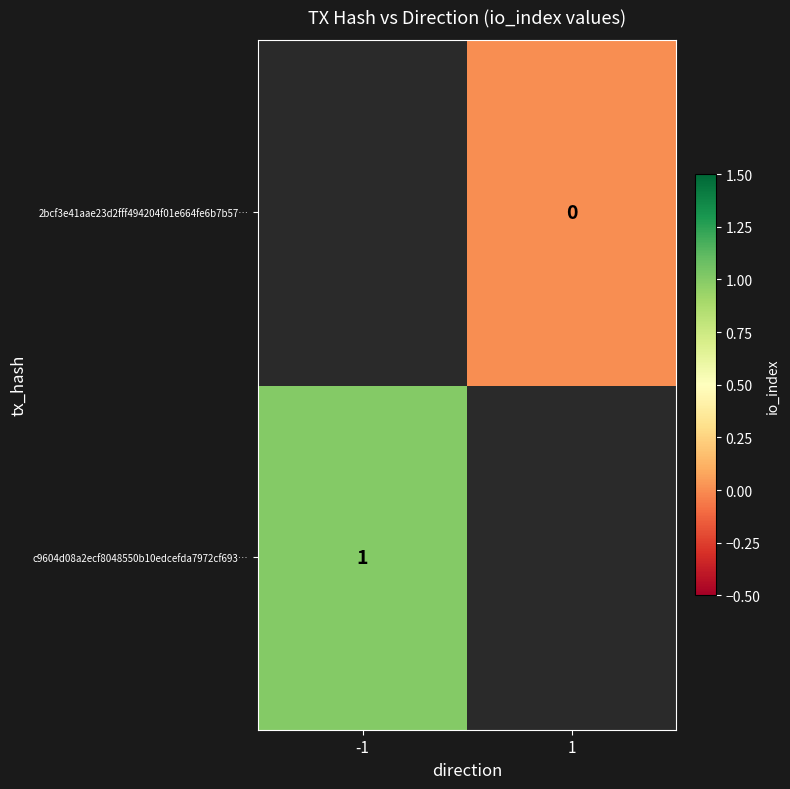

Which series has the widest spread of values?

c9604d08a2ecf8048550b10edcefda7972cf693…